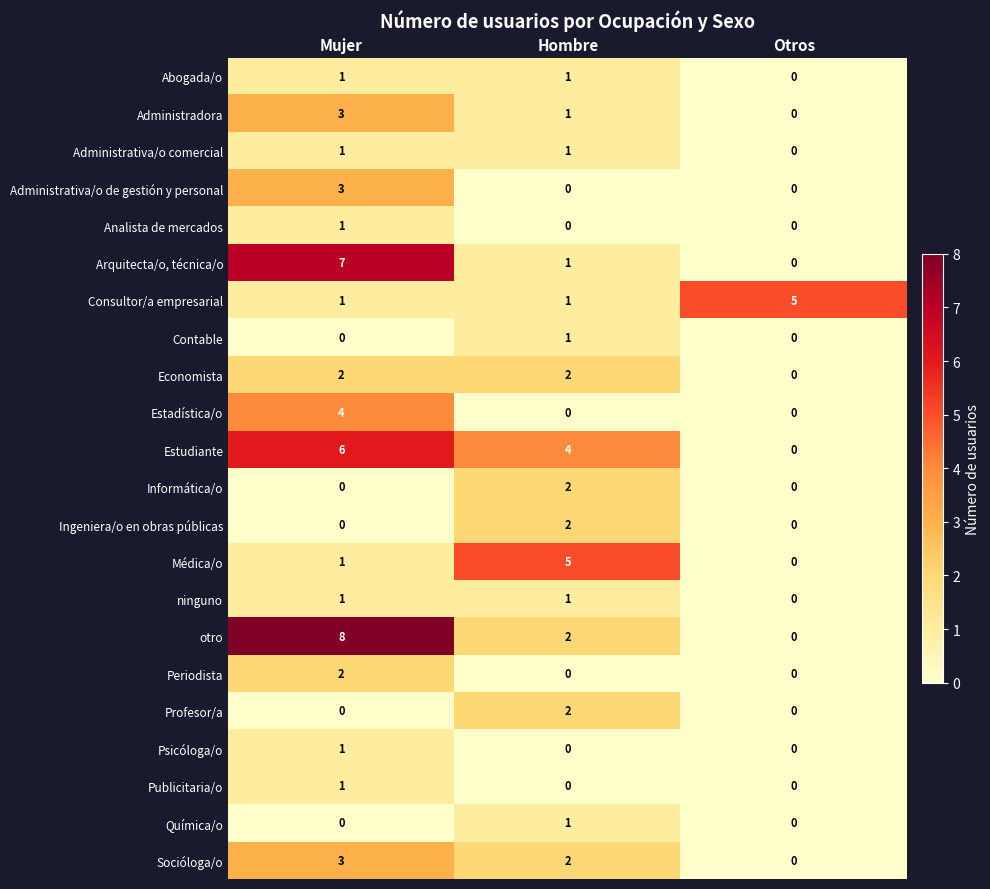

How many data points does each series have?

3